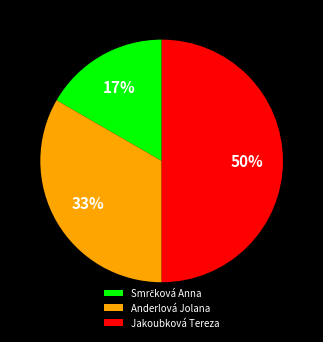

Which slice is the largest?

Jakoubková Tereza